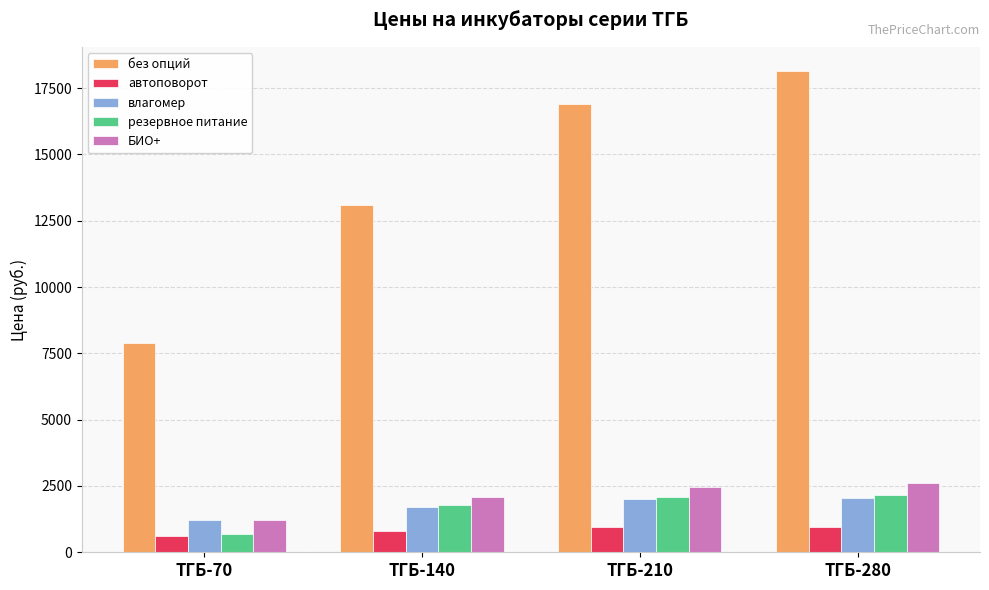

Is it true that влагомер equals 346 at ТГБ-70?

False